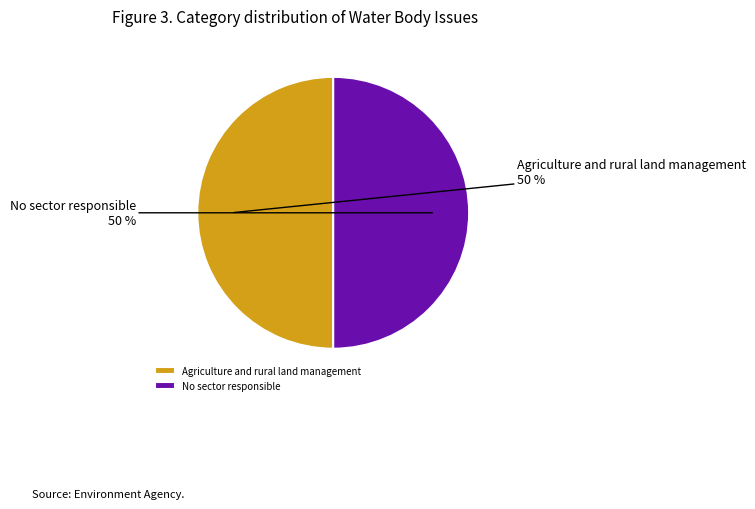

To the nearest percent, what is the average slice percentage?

50%